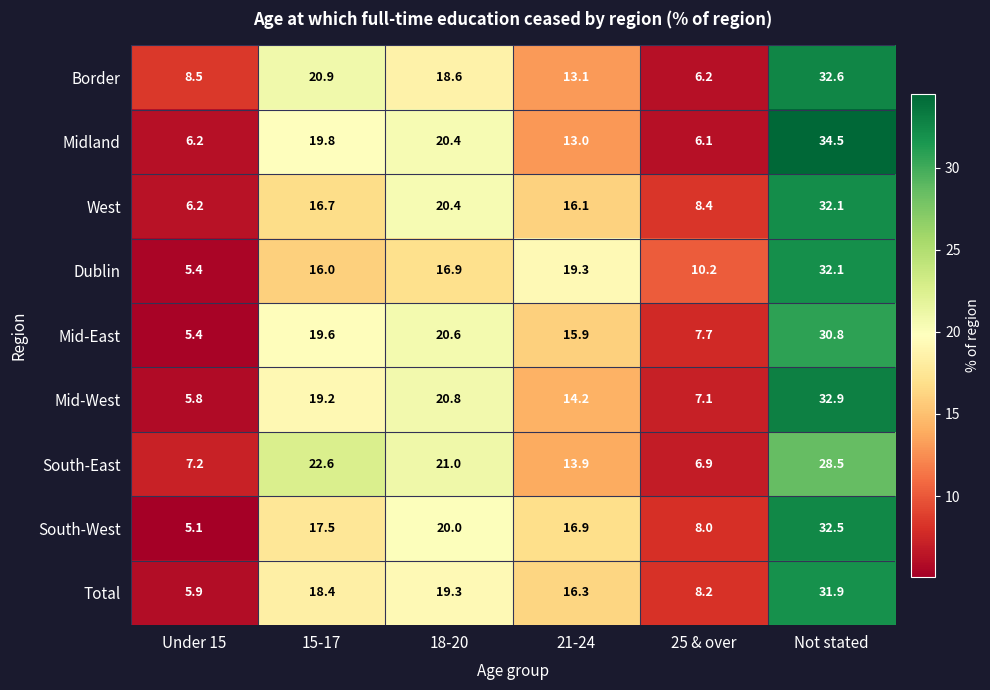

Which category has the lowest value across all series?

Under 15